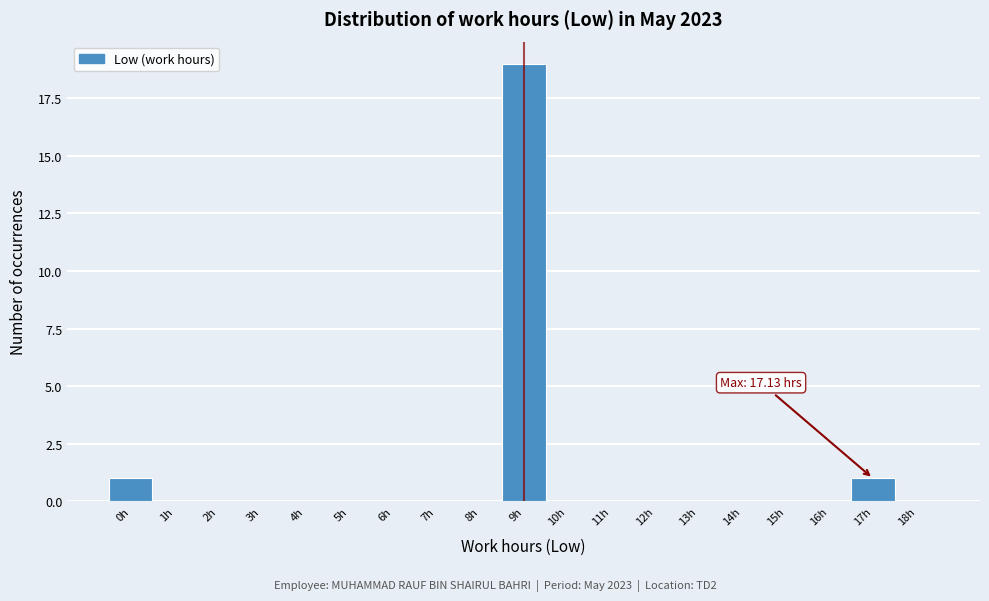

Reading left to right, list all the values displayed in this chart.

0h=1	1h=0	2h=0	3h=0	4h=0	5h=0	6h=0	7h=0	8h=0	9h=19	10h=0	11h=0	12h=0	13h=0	14h=0	15h=0	16h=0	17h=1	18h=0